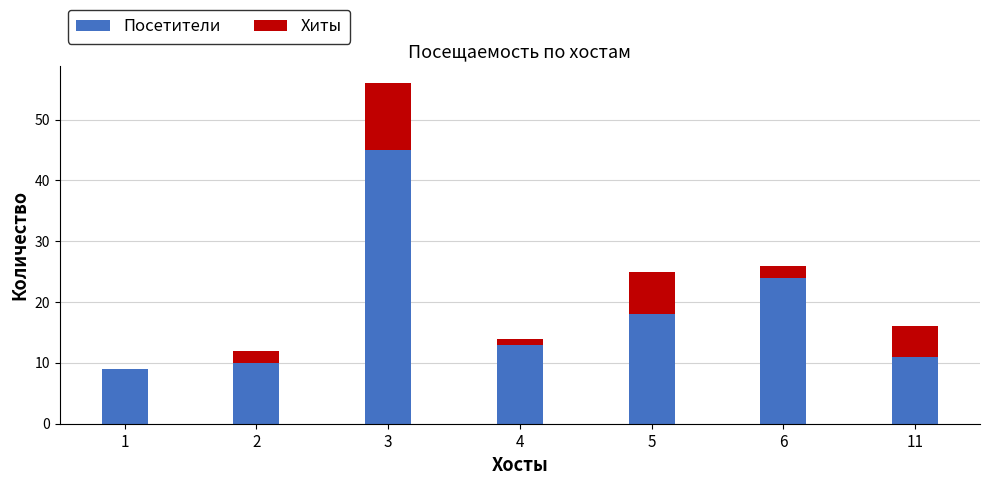

What is the highest value of the Посетители series?

45